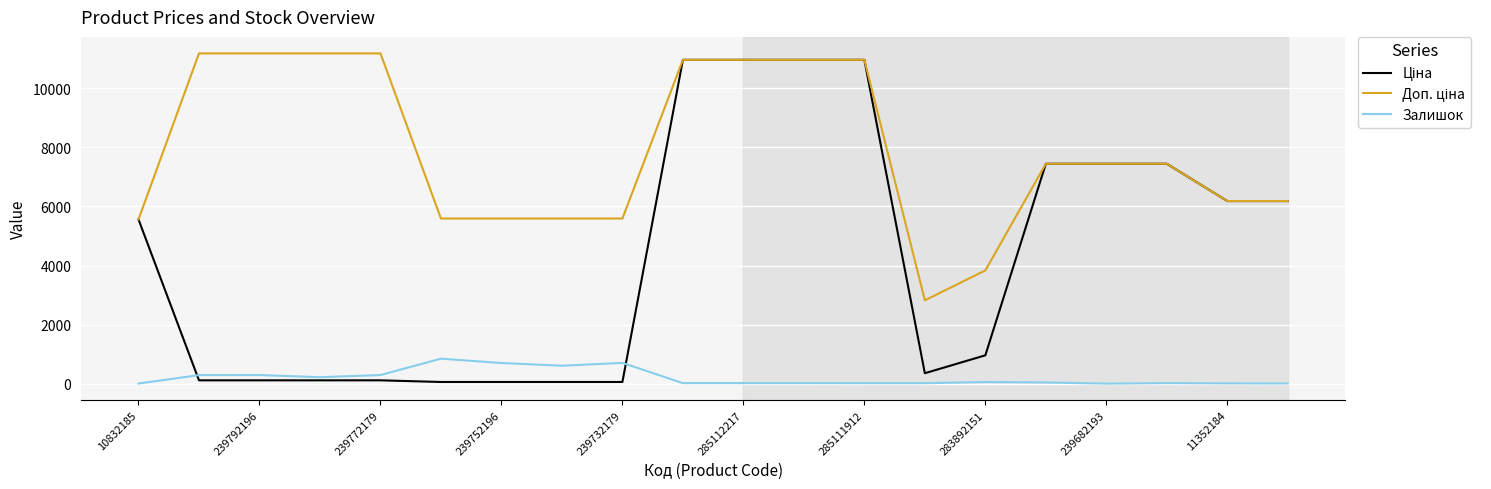

Is this an area chart (filled region under the line)?

No